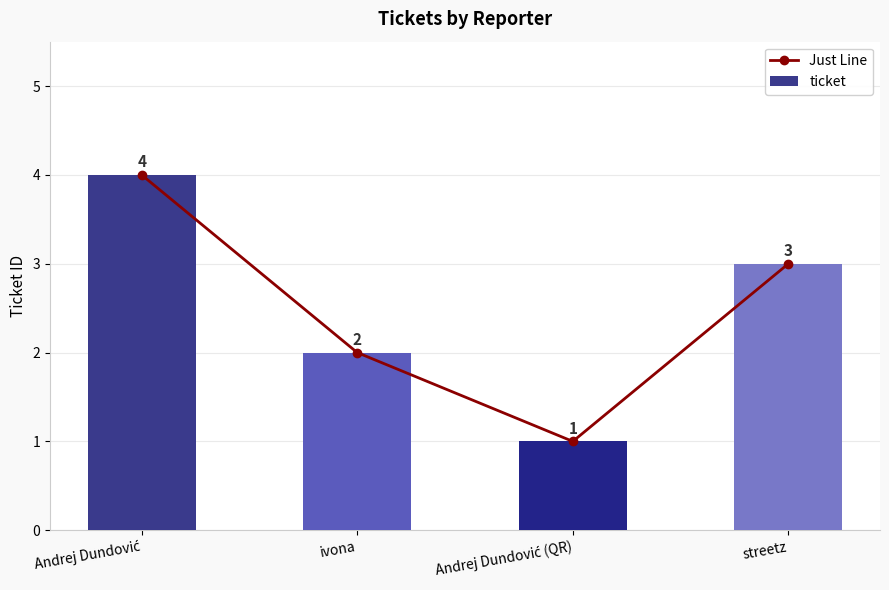

Count the number of categories in the chart.

4